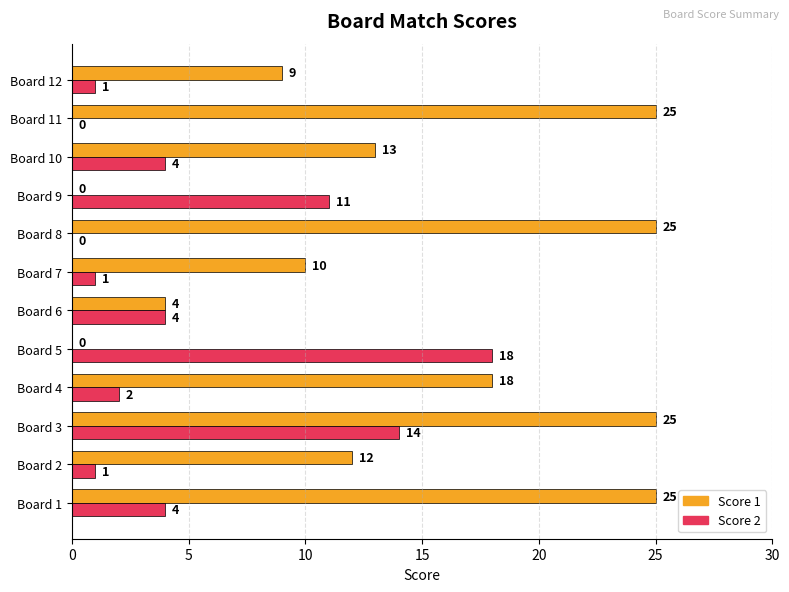

At which category is the sum across all series the highest?

Board 3